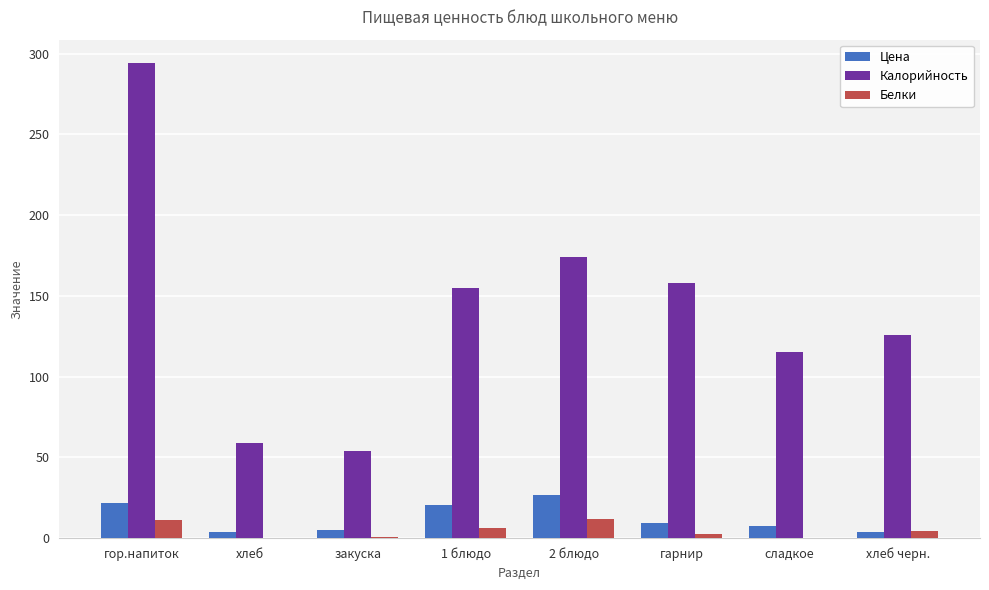

What are all the series names shown in the legend?

Цена, Калорийность, Белки